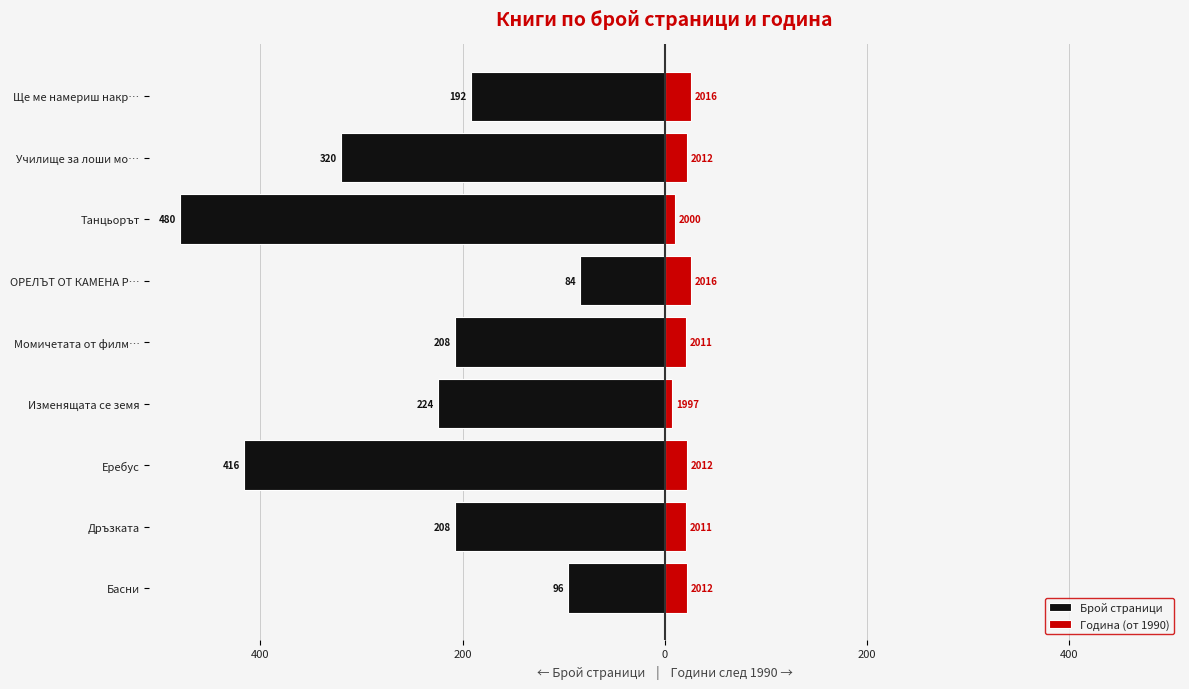

How many data points does each series have?

9